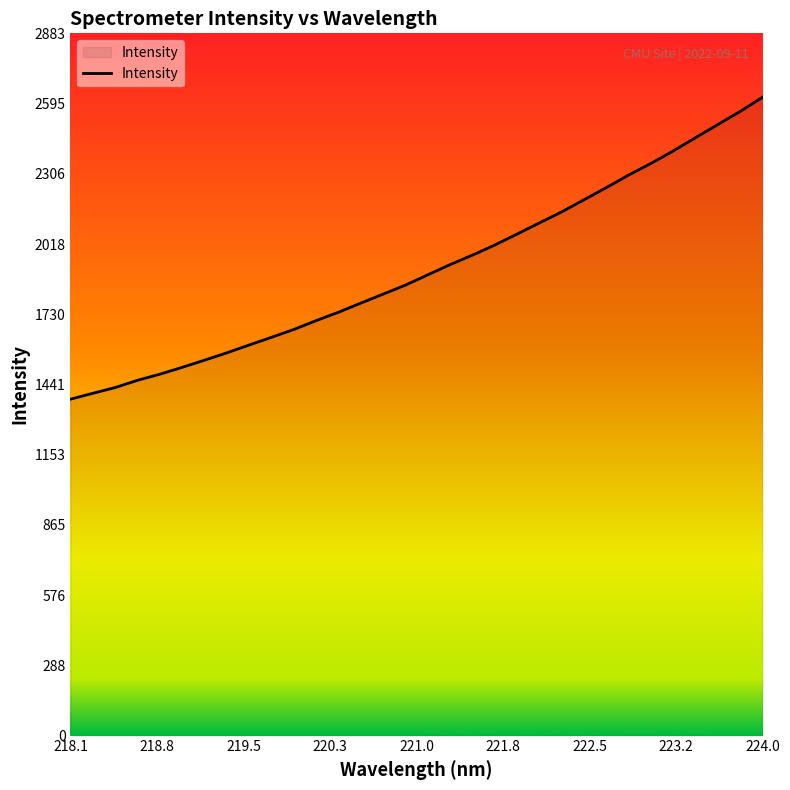

What is the difference between the maximum and minimum values?

1240.0